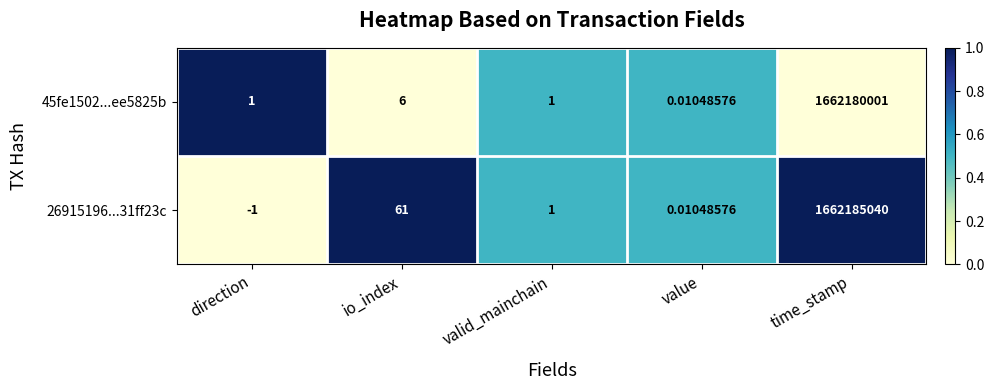

At which category is the sum across all series the highest?

time_stamp